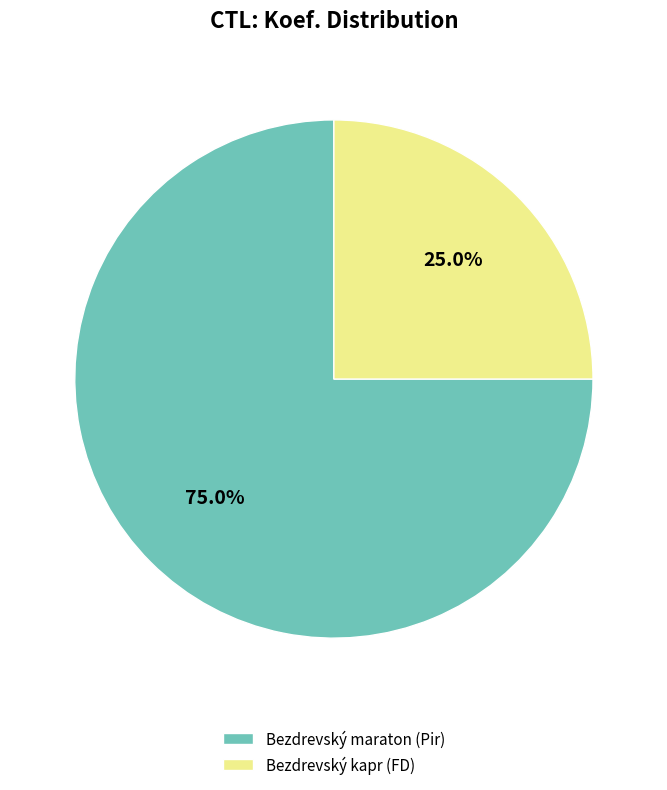

Which category accounts for the majority?

Bezdrevský maraton (Pir)